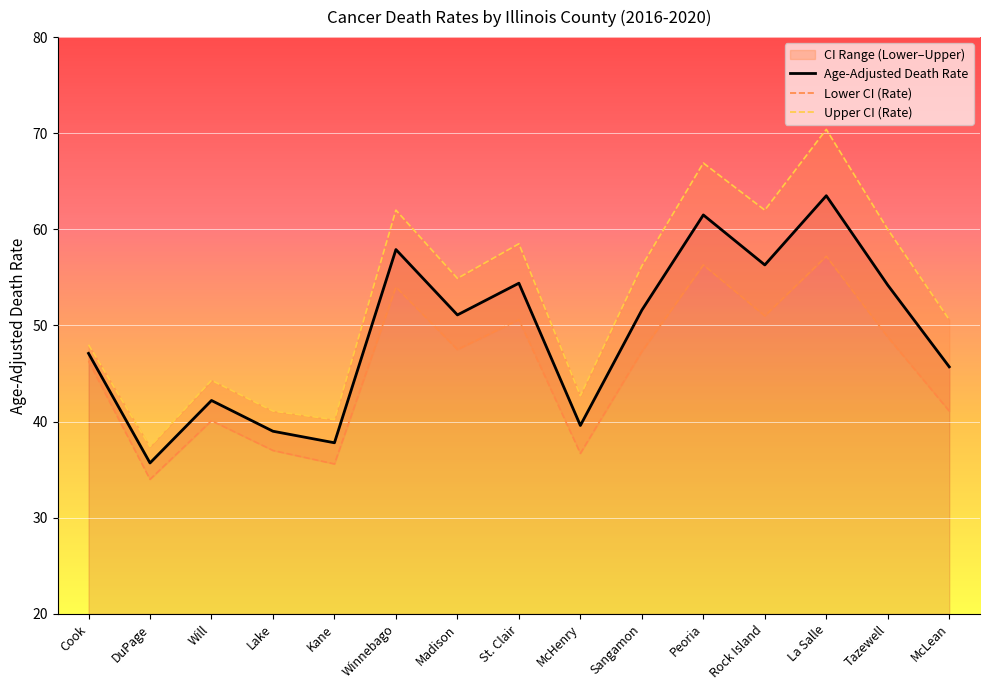

Reading left to right, extract all data points from this chart.

Age-Adjusted Death Rate: 47.1	35.7	42.2	39.0	37.8	57.9	51.1	54.4	39.6	51.6	61.5	56.3	63.5	54.2	45.7
Lower CI (Rate): 46.3	34.0	40.1	37.0	35.6	54.0	47.5	50.6	36.7	47.3	56.3	51.0	57.2	48.8	41.1
Upper CI (Rate): 48.0	37.4	44.3	41.1	40.2	62.0	54.9	58.5	42.7	56.2	66.9	62.0	70.4	60.0	50.6